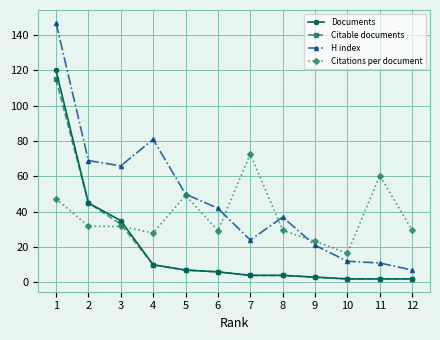

True or false: H index and Citable documents cross at least once.

False